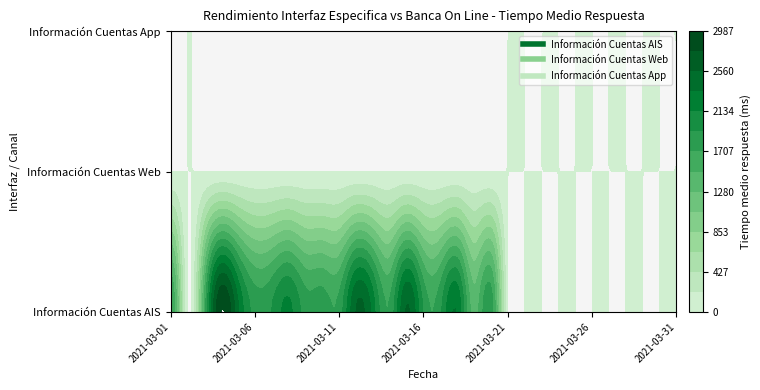

What is the difference between the maximum and minimum values in the Información Cuentas AIS series?

2987.0